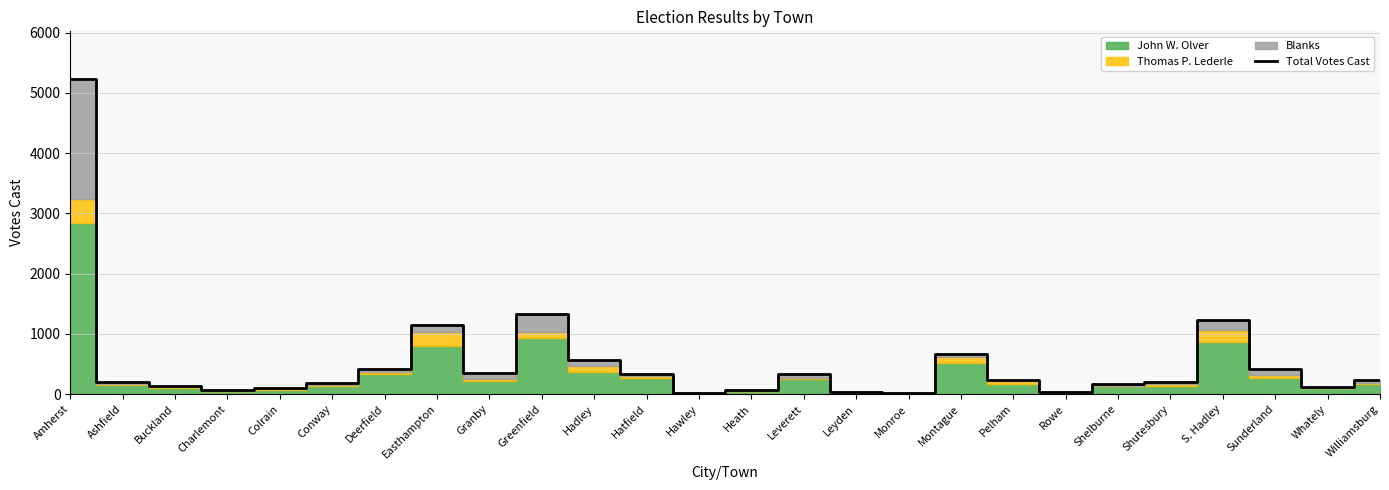

Rank the categories by value from lowest to highest.

Monroe, Hawley, Rowe, Leyden, Heath, Charlemont, Colrain, Whately, Buckland, Shelburne, Conway, Ashfield, Shutesbury, Williamsburg, Pelham, Leverett, Hatfield, Granby, Sunderland, Deerfield, Hadley, Montague, Easthampton, S. Hadley, Greenfield, Amherst